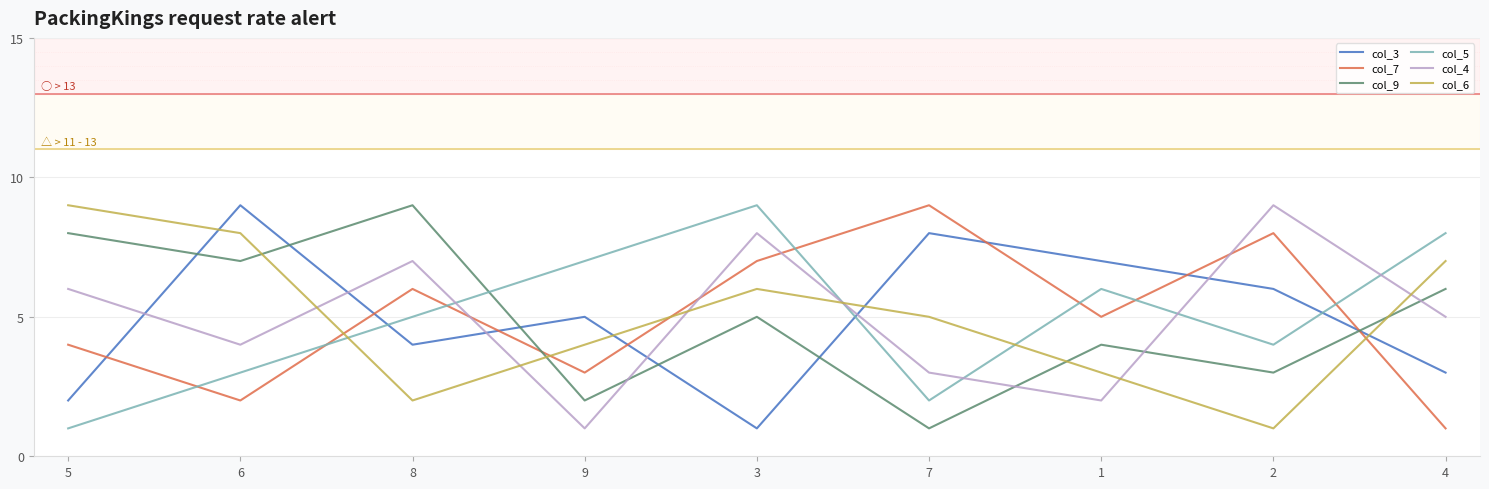

The col_7 series shows 4 at 5. True or false?

True